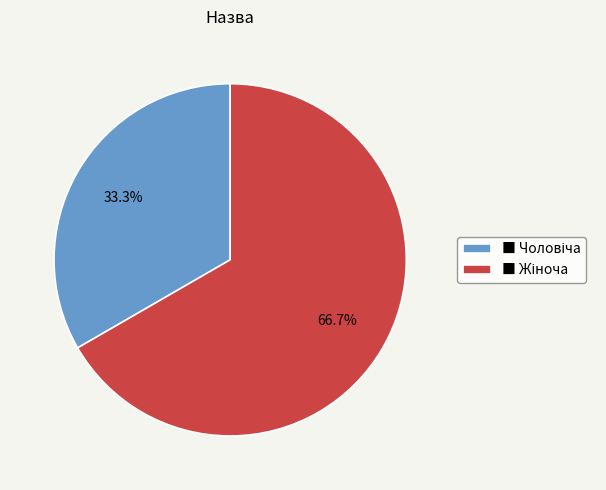

Is there a majority slice in this chart?

Yes